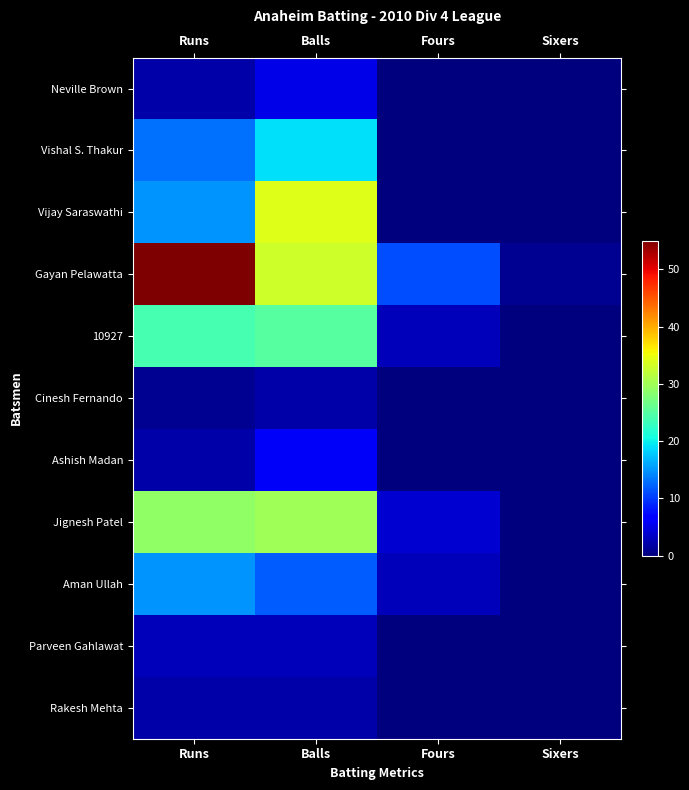

Which category has the highest value across all series?

Runs